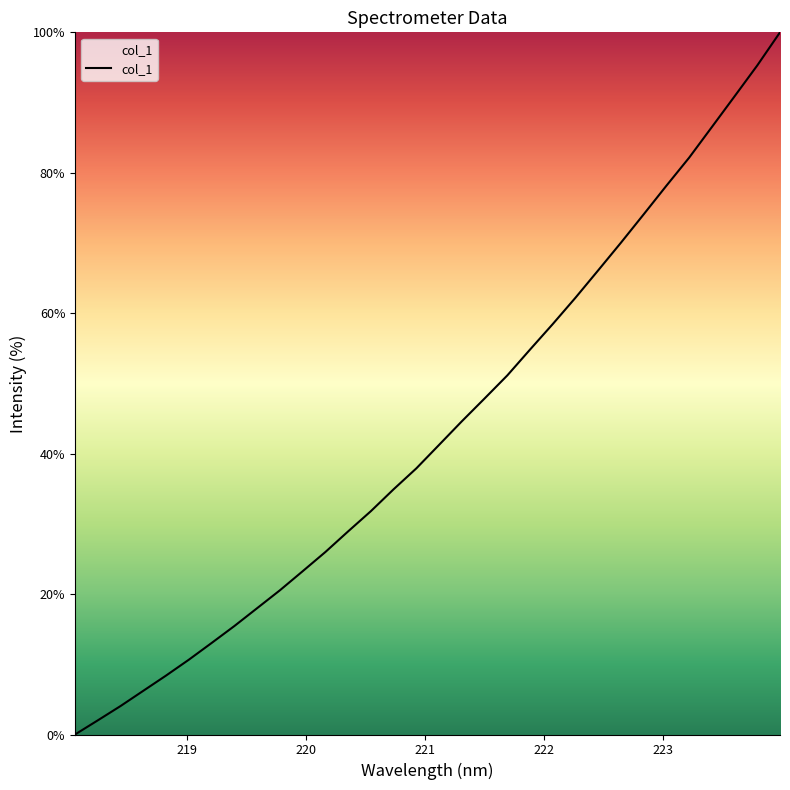

What is the average value?

43.3